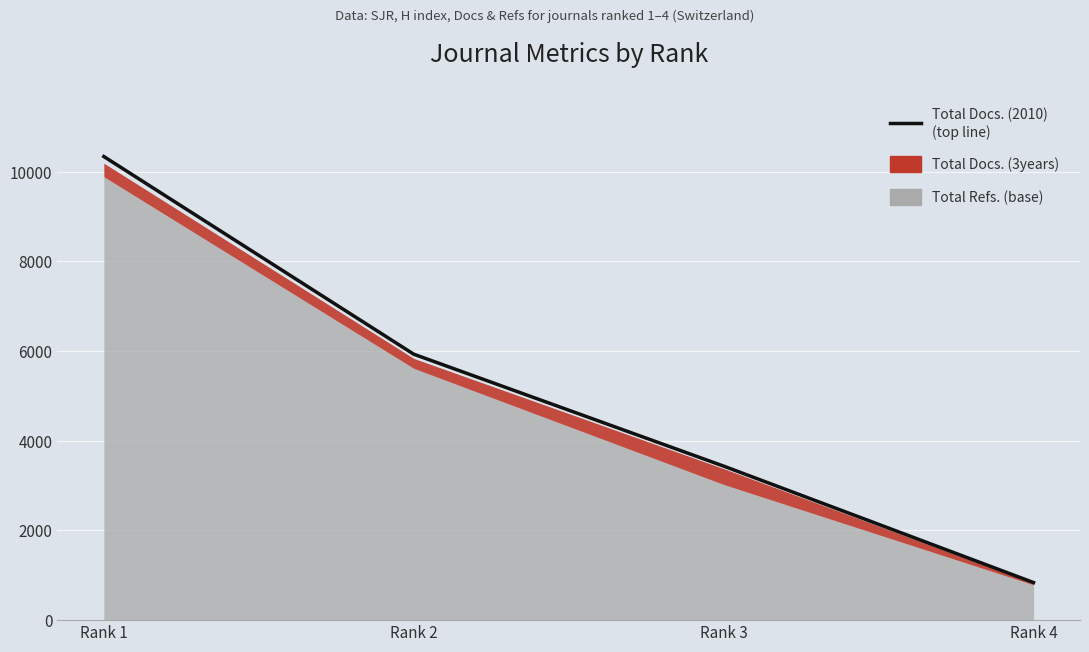

Where is the data nearest to the value 5590?

Rank 2